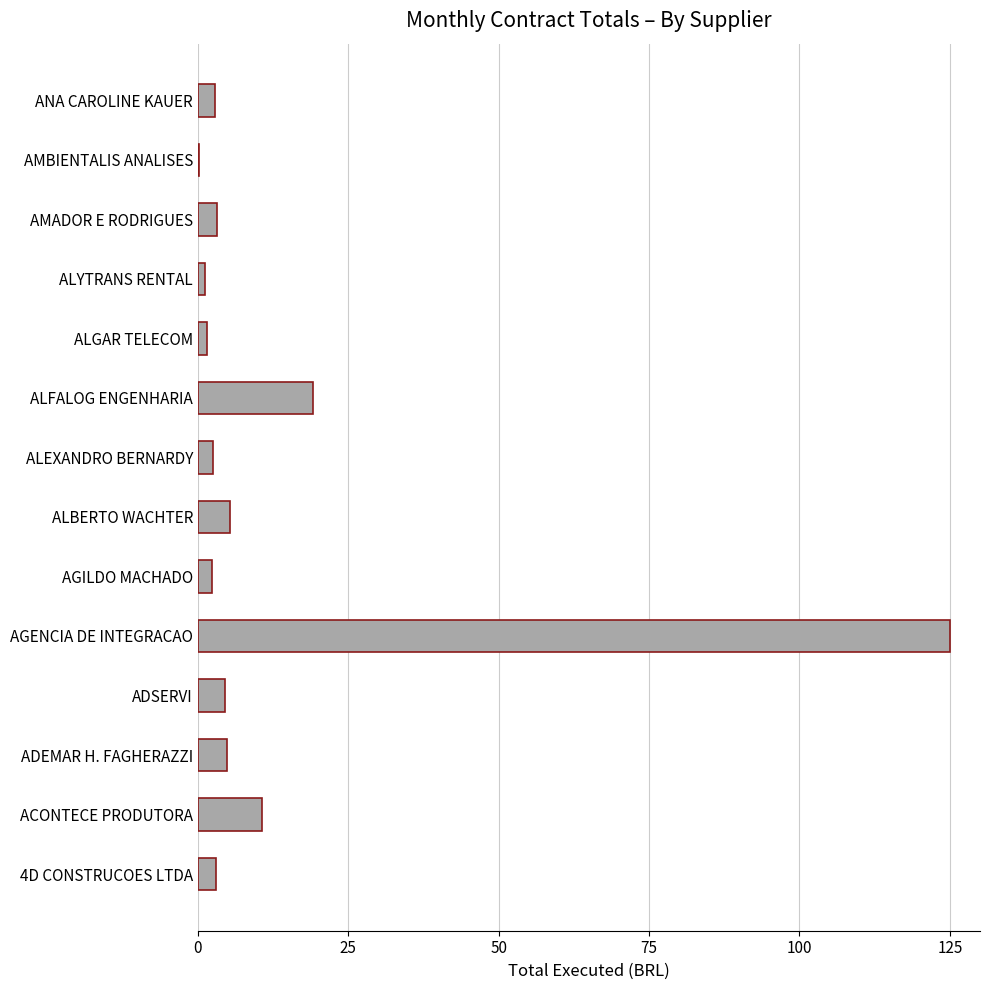

What is the ratio of the value at ALFALOG ENGENHARIA to the value at AMADOR E RODRIGUES?

5.9